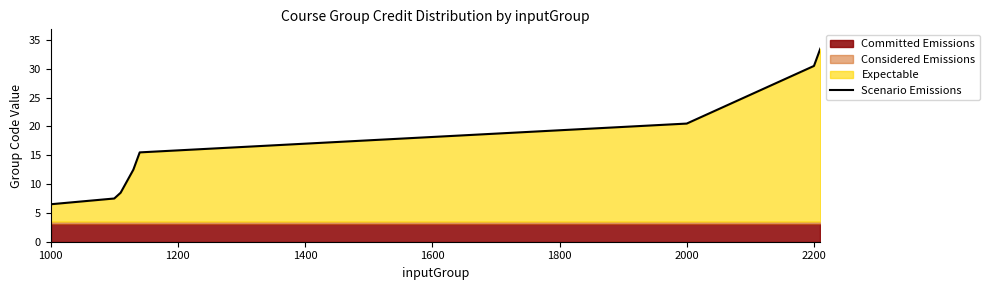

Which category has the lowest value across all series?

1000